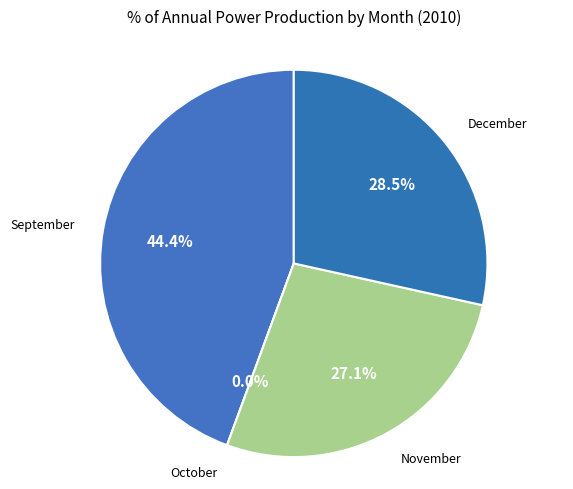

To the nearest percent, what is the combined percentage of December and September?

73%